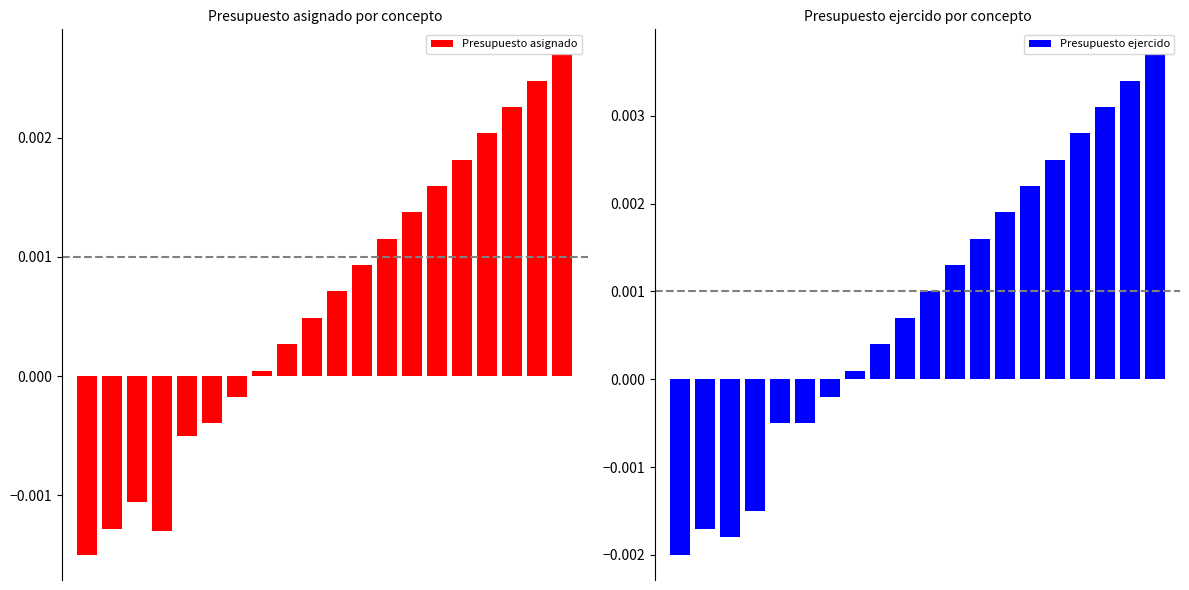

List the series in order of their overall mean, highest first.

Presupuesto ejercido, Presupuesto asignado